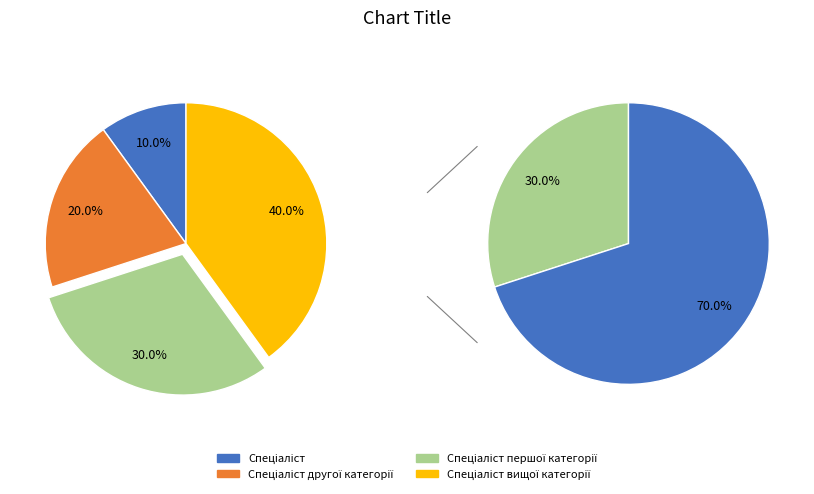

To the nearest percent, what is the difference between the largest and smallest slice percentages?

30%